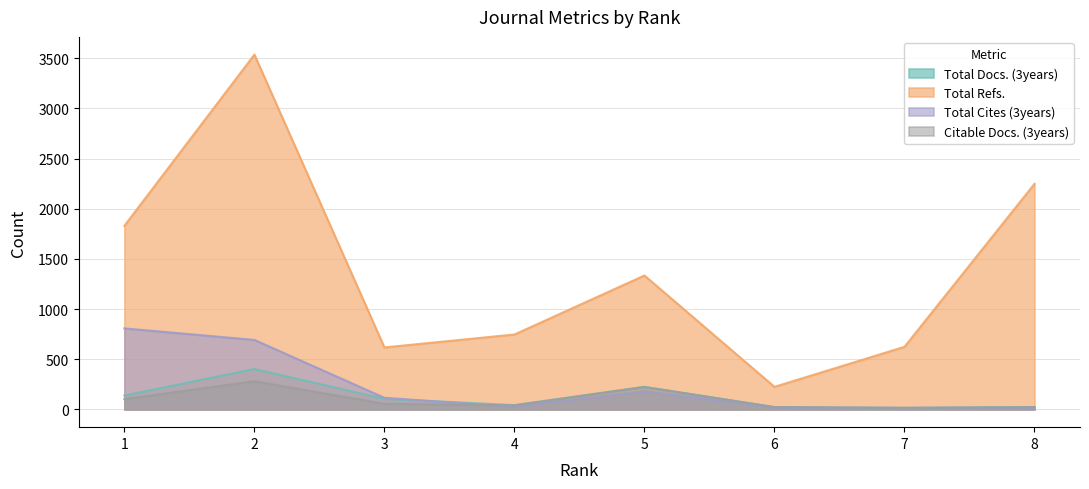

What are all the series names shown in the legend?

Total Docs. (3years), Total Refs., Total Cites (3years), Citable Docs. (3years)